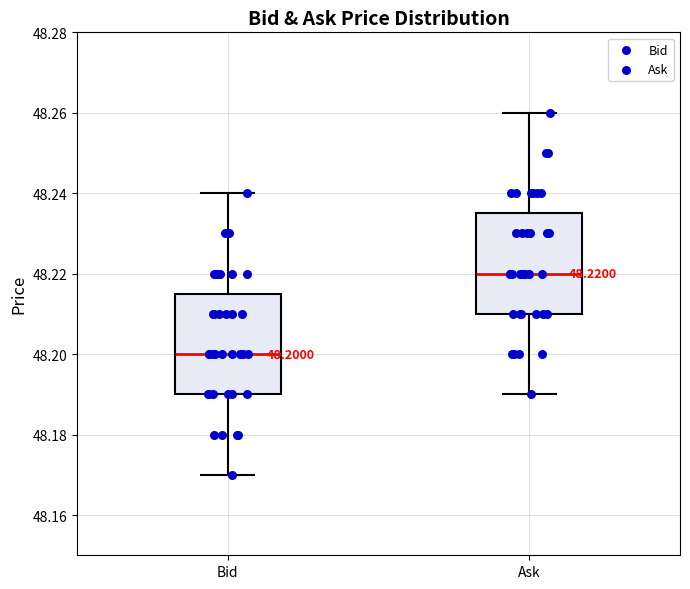

Which box has the highest median line?

Ask